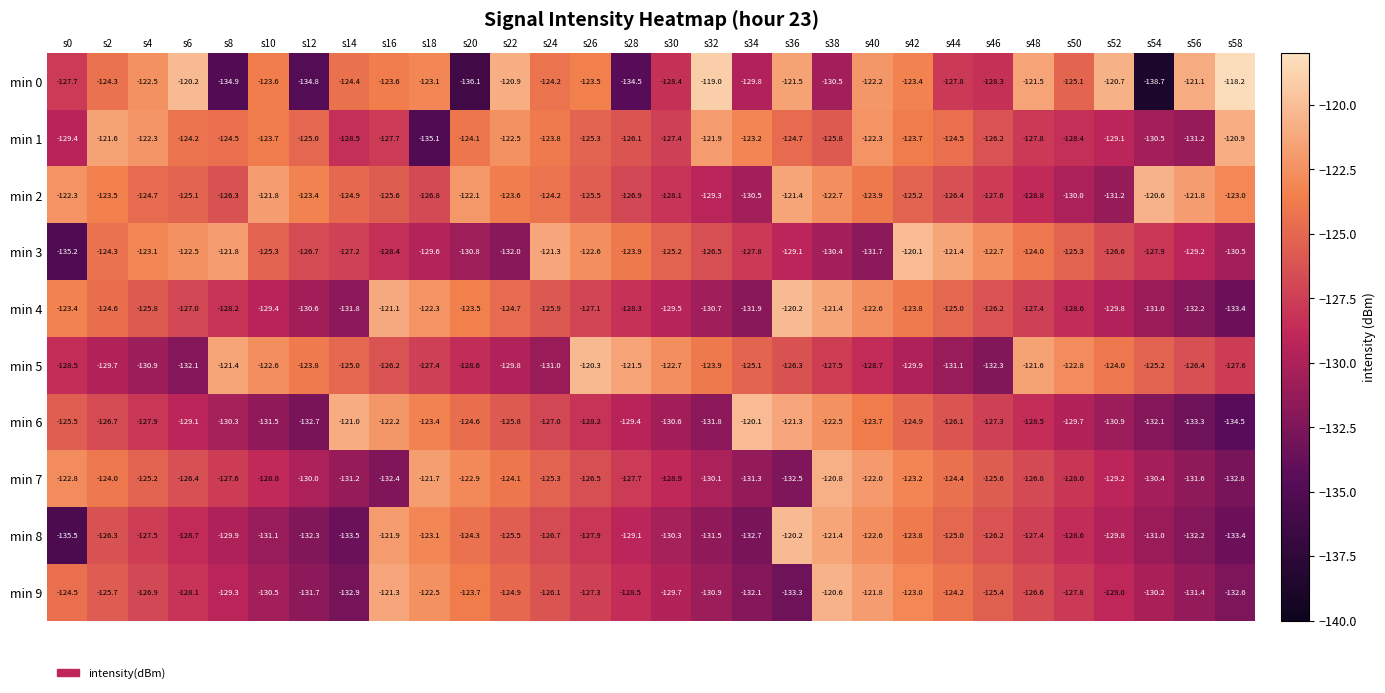

Where does the min 5 series first go above -126?

s8